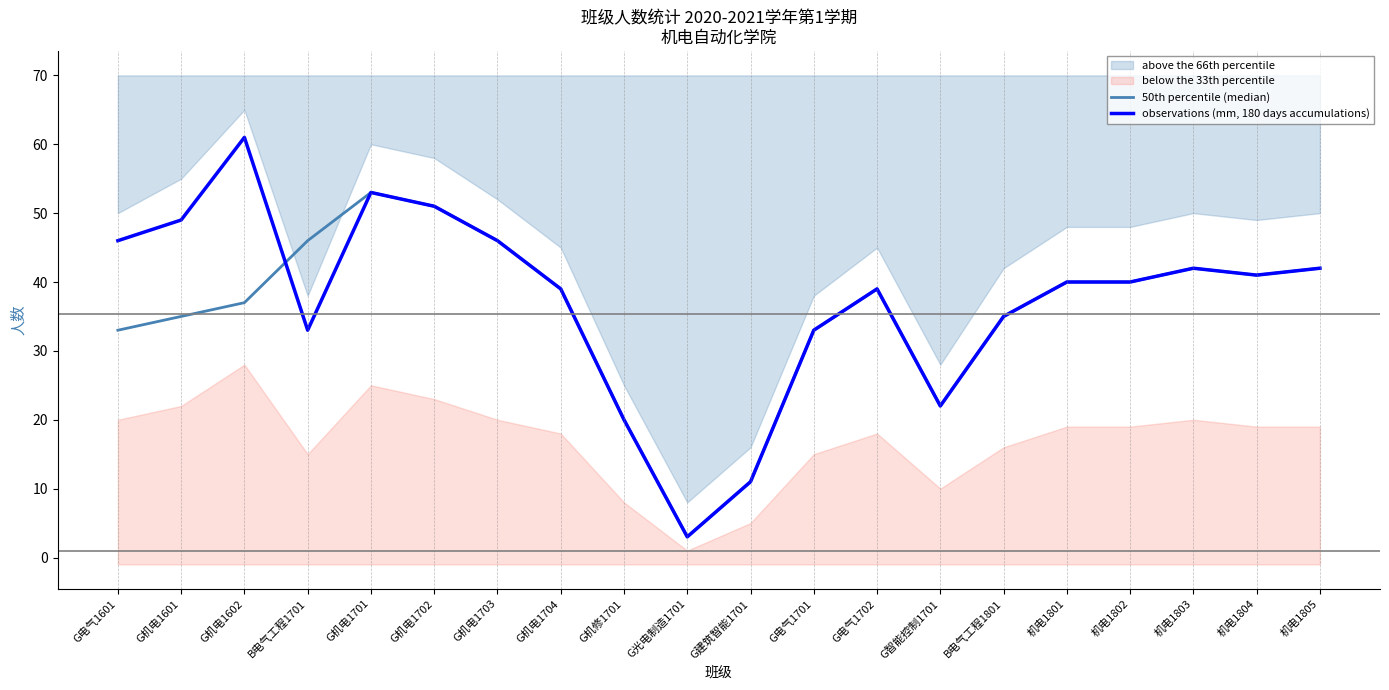

Reading right to left, what are all the values shown in this chart?

50th percentile (median): 42	41	42	40	40	35	22	39	33	11	3	20	39	46	51	53	46	37	35	33
observations (mm, 180 days accumulations): 42	41	42	40	40	35	22	39	33	11	3	20	39	46	51	53	33	61	49	46